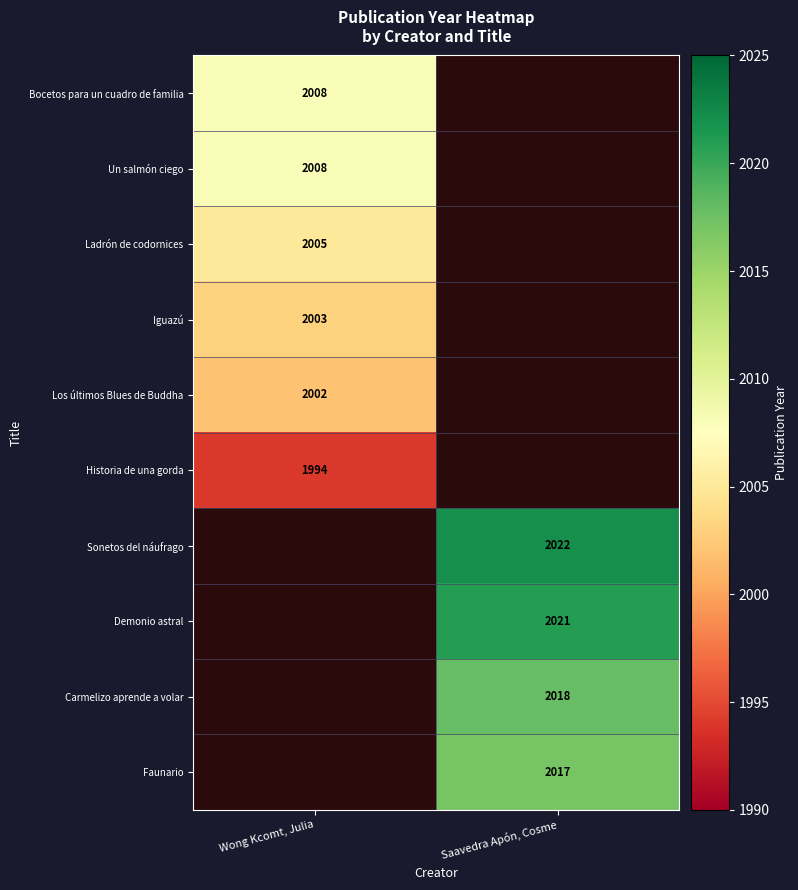

Which has a higher value, Saavedra Apón, Cosme or Wong Kcomt, Julia?

Wong Kcomt, Julia